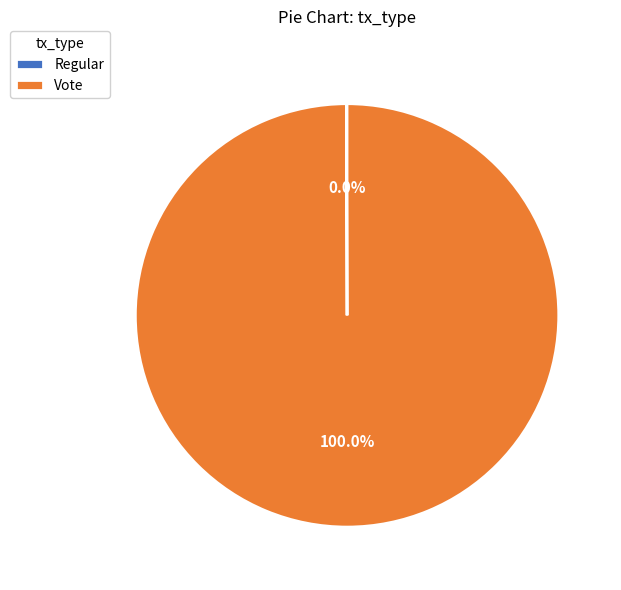

Which category has the biggest portion of the pie?

Vote